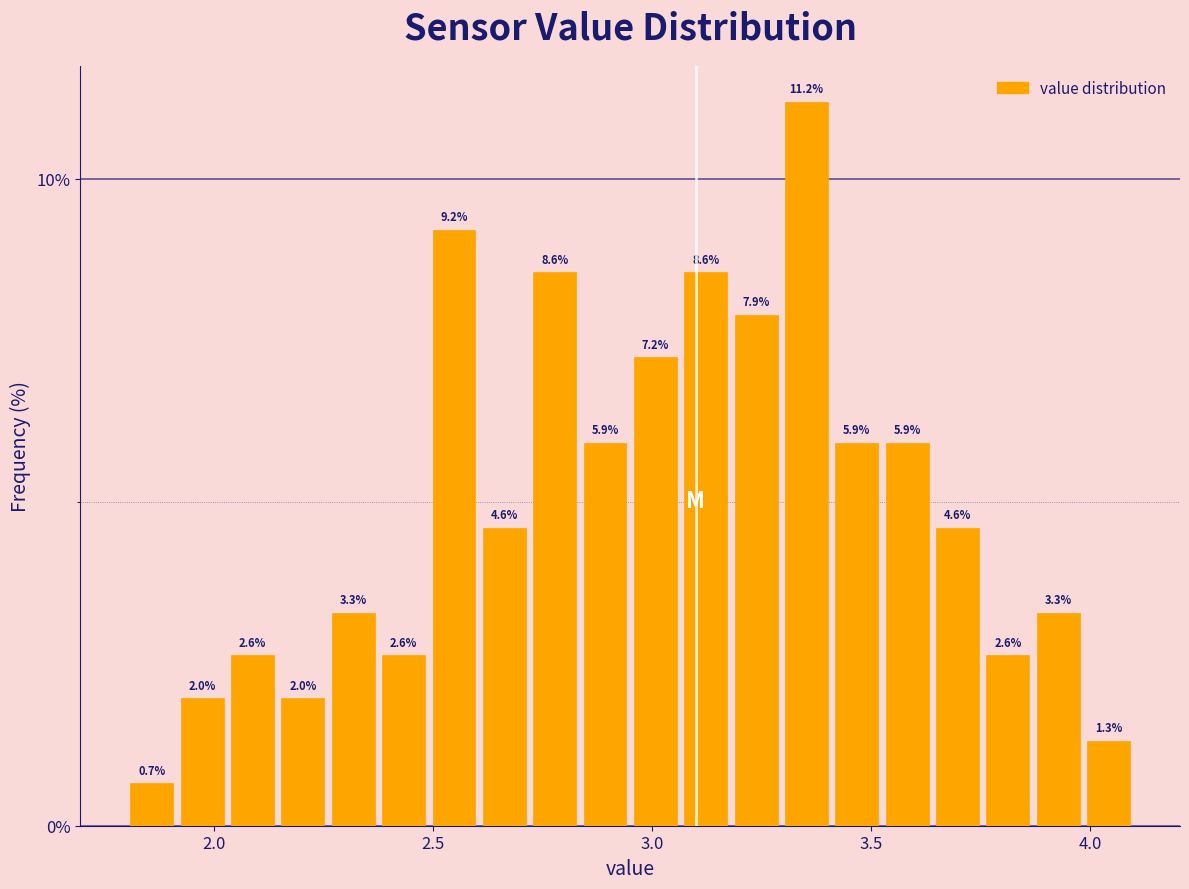

Around what value on the x-axis is the tallest bar? Give the approximate position of its centre, as read against the axis.

3.35